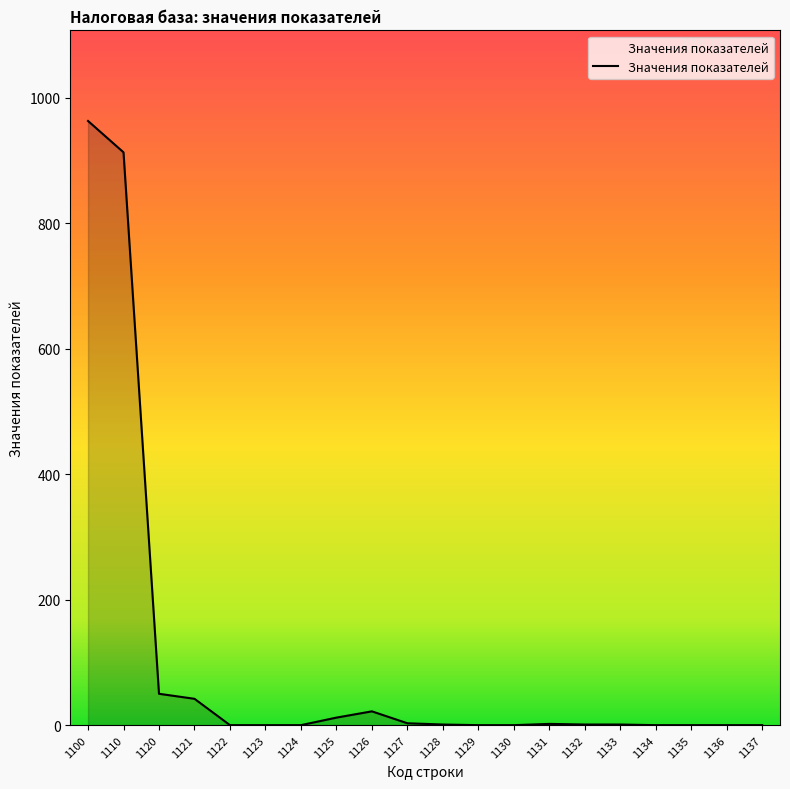

The chart shows a value of 0 at 1136. True or false?

True